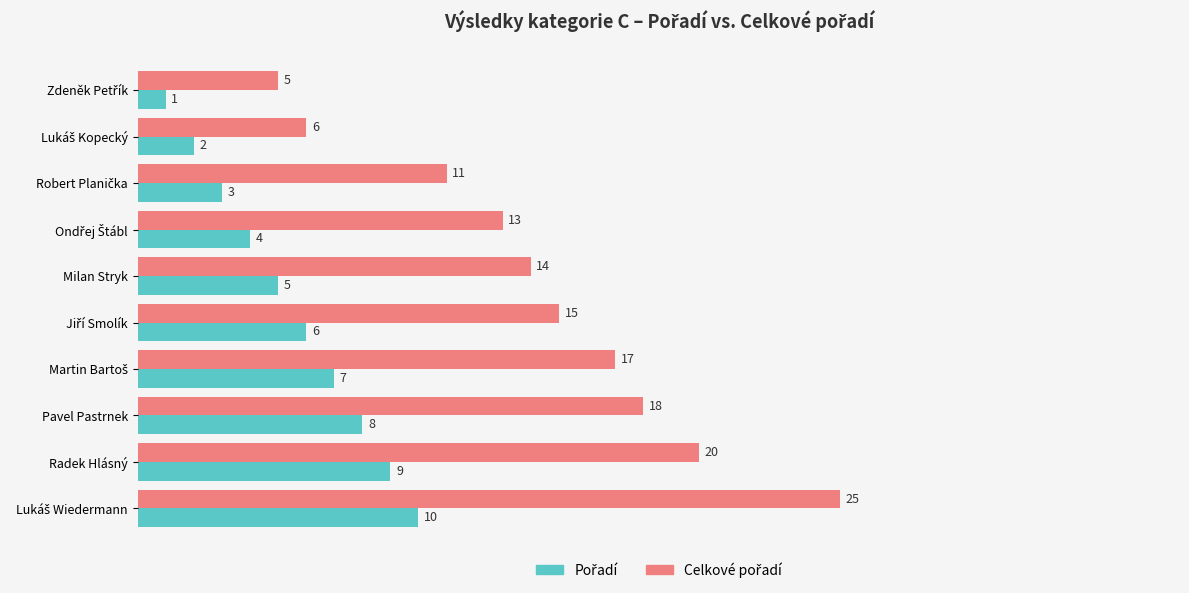

What is the difference between the highest and lowest values at Radek Hlásný?

11